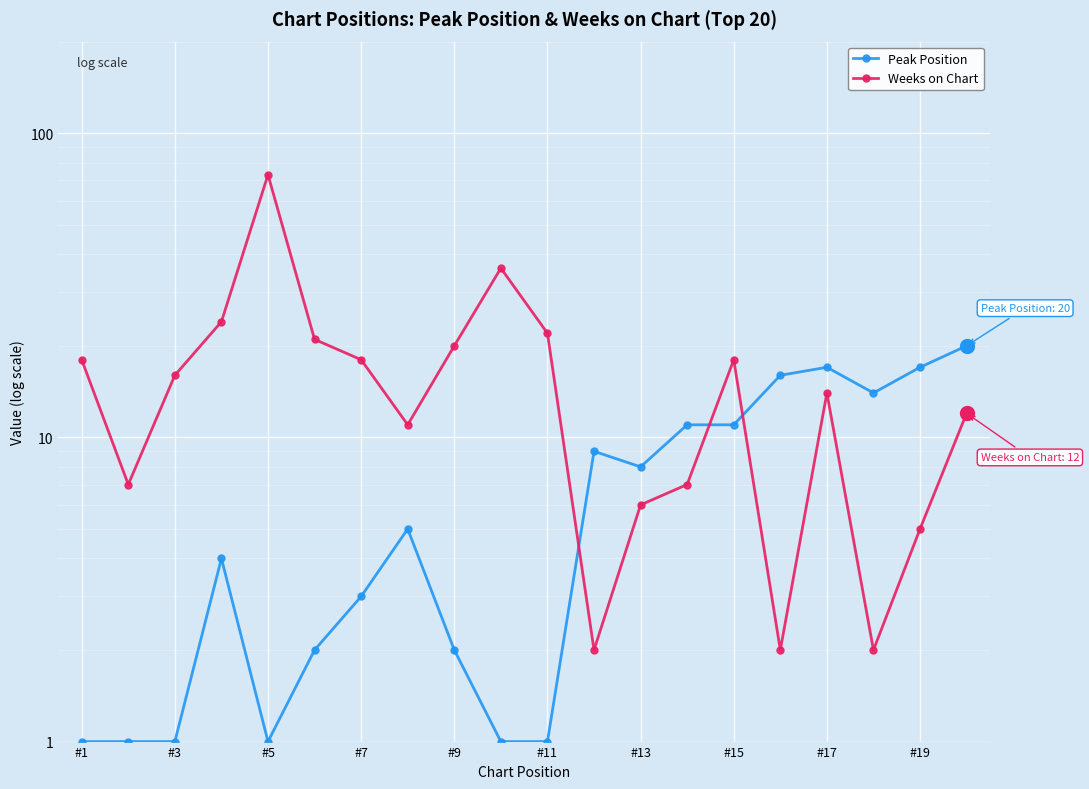

What is the difference between the second highest and minimum values in the Peak Position series?

16